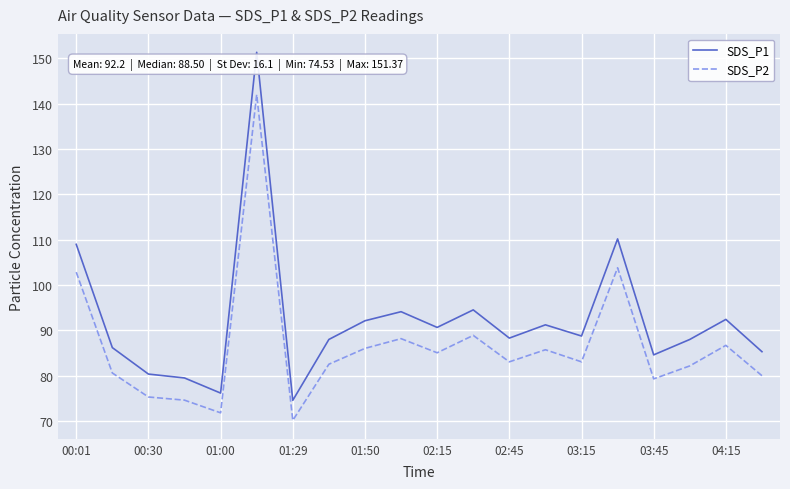

True or false: SDS_P1 and SDS_P2 cross at least once.

False